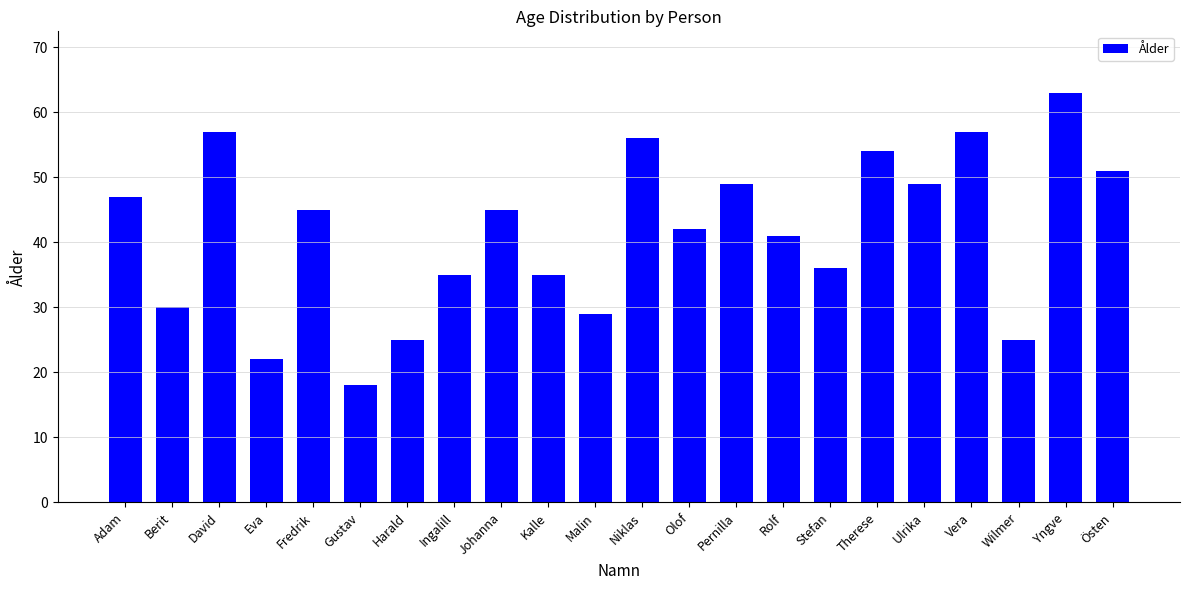

What is the difference between the maximum and minimum values?

45